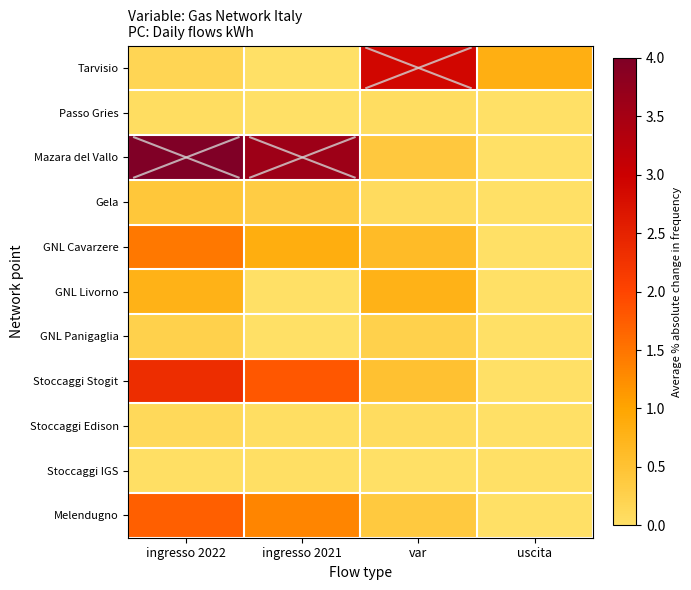

What is the total value across all series at uscita?

0.8